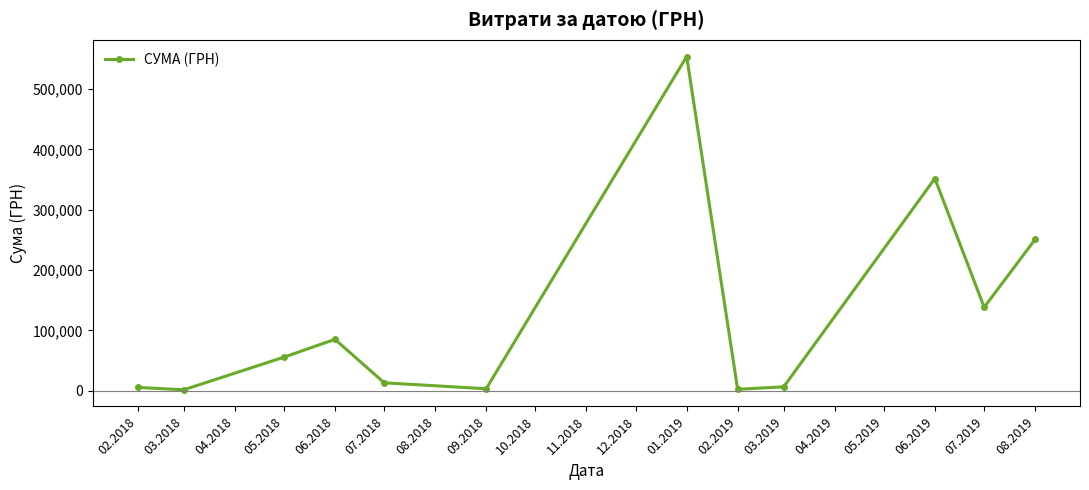

What is the difference between the second highest and minimum values?

350438.8